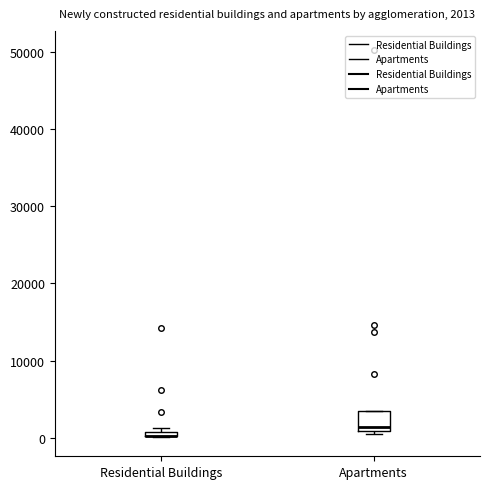

Which box is the tallest, from its lower edge to its upper edge?

Apartments